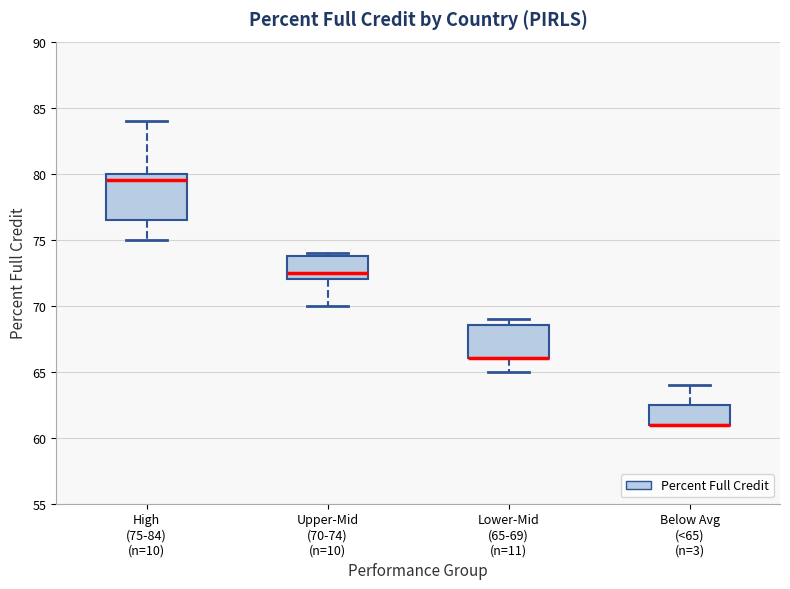

Comparing the boxes themselves (not the whiskers), which one is the tallest?

High (75-84) (n=10)